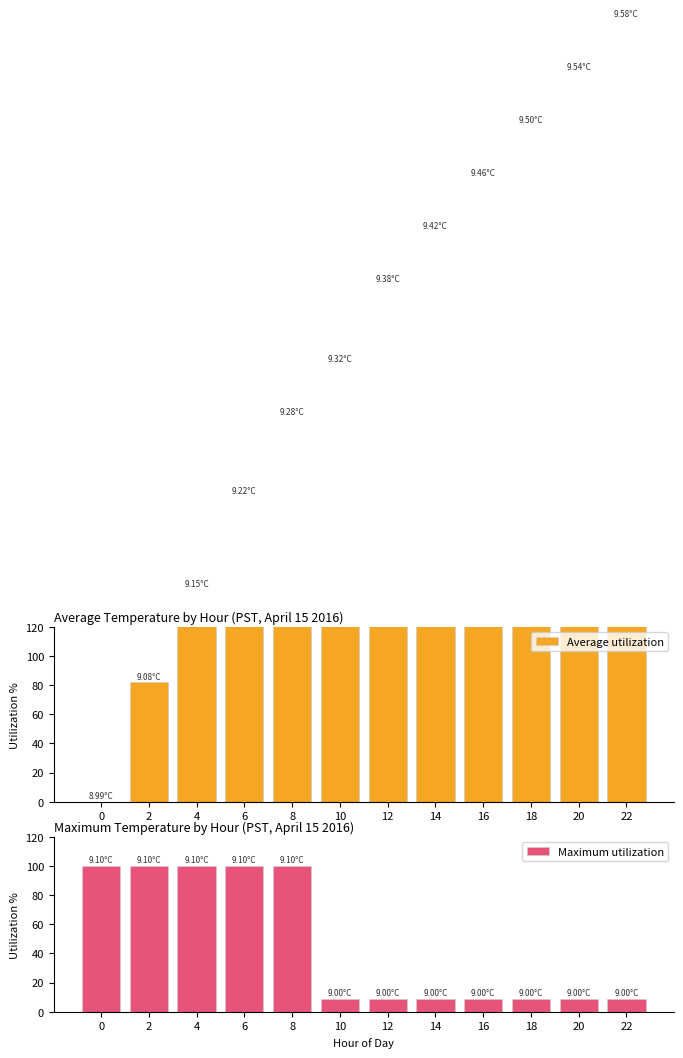

Rank the categories by Average utilization value from lowest to highest.

0, 2, 4, 6, 8, 10, 12, 14, 16, 18, 20, 22